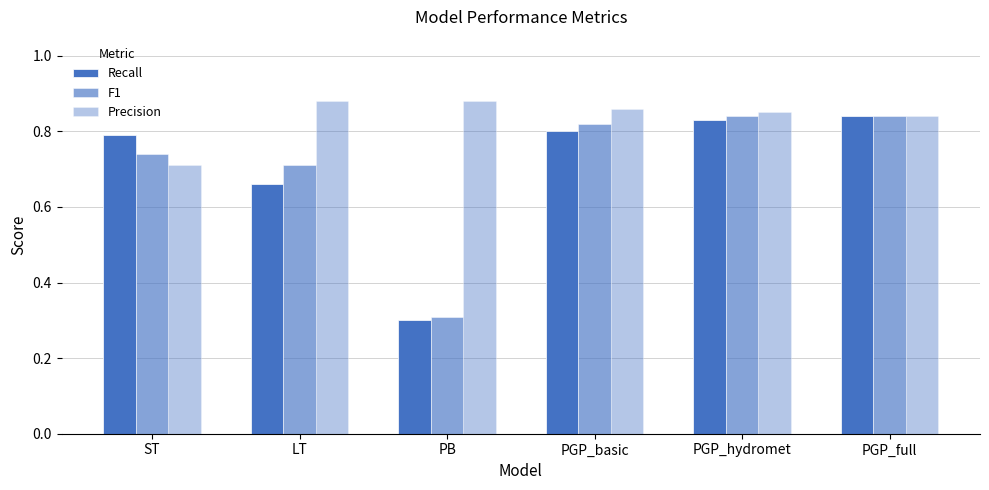

How many bars are there in each group?

3